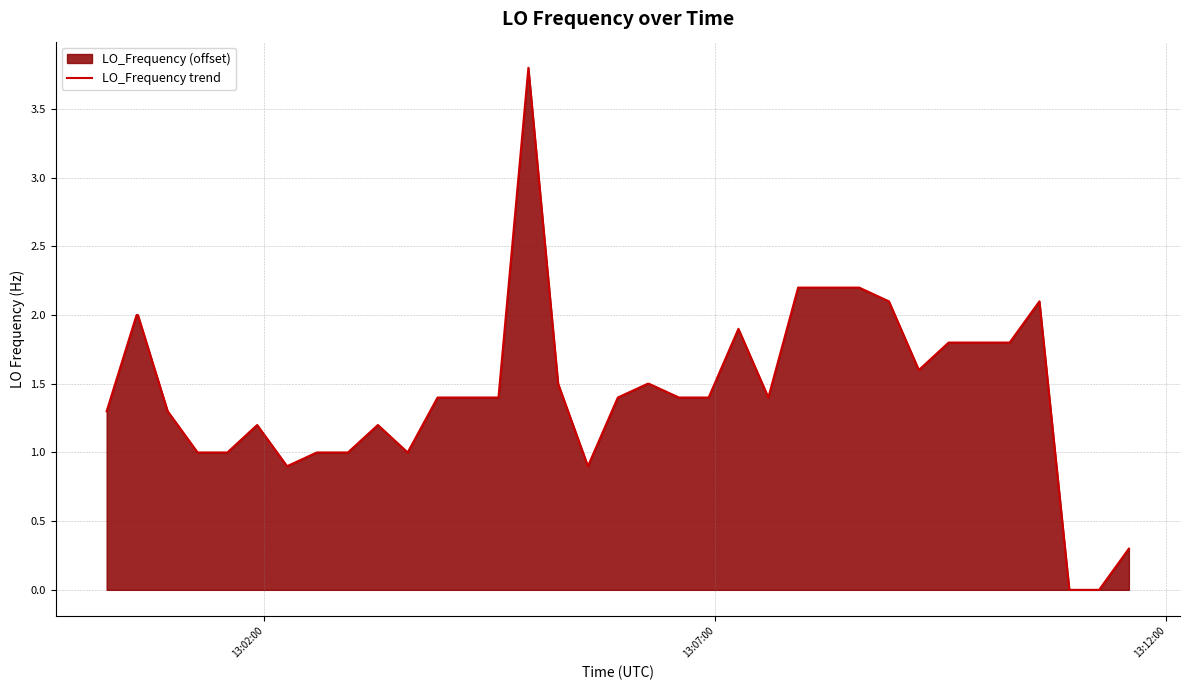

How many lines are shown in the chart?

1